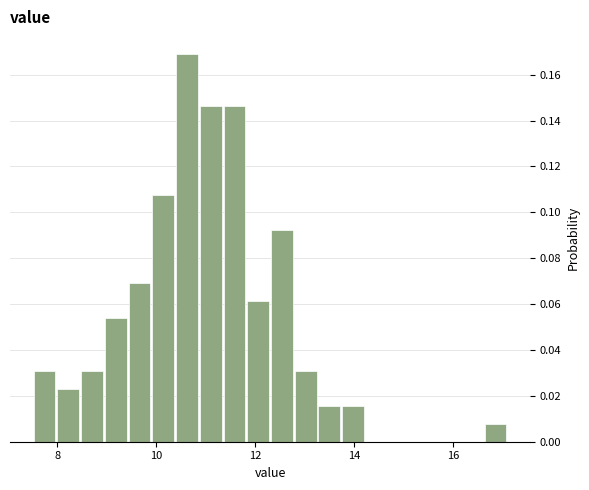

Around what value on the x-axis is the tallest bar? Give the approximate position of its centre, as read against the axis.

10.6